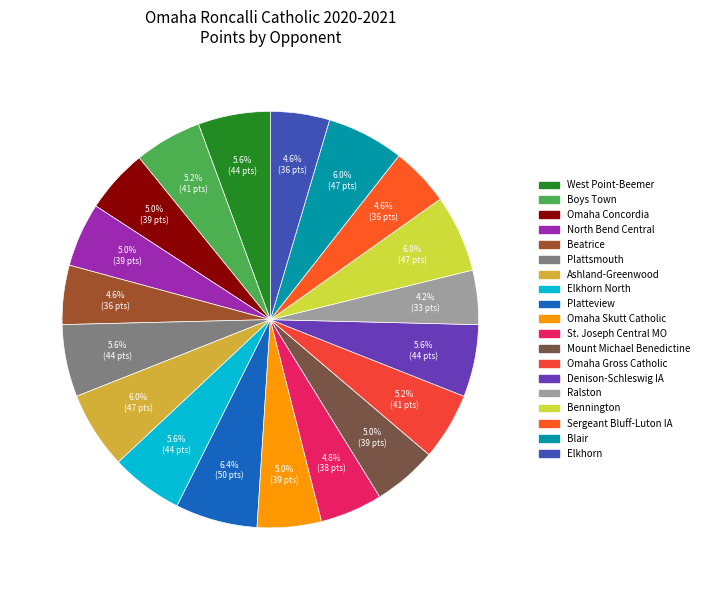

What is the smallest slice in the pie chart?

Ralston